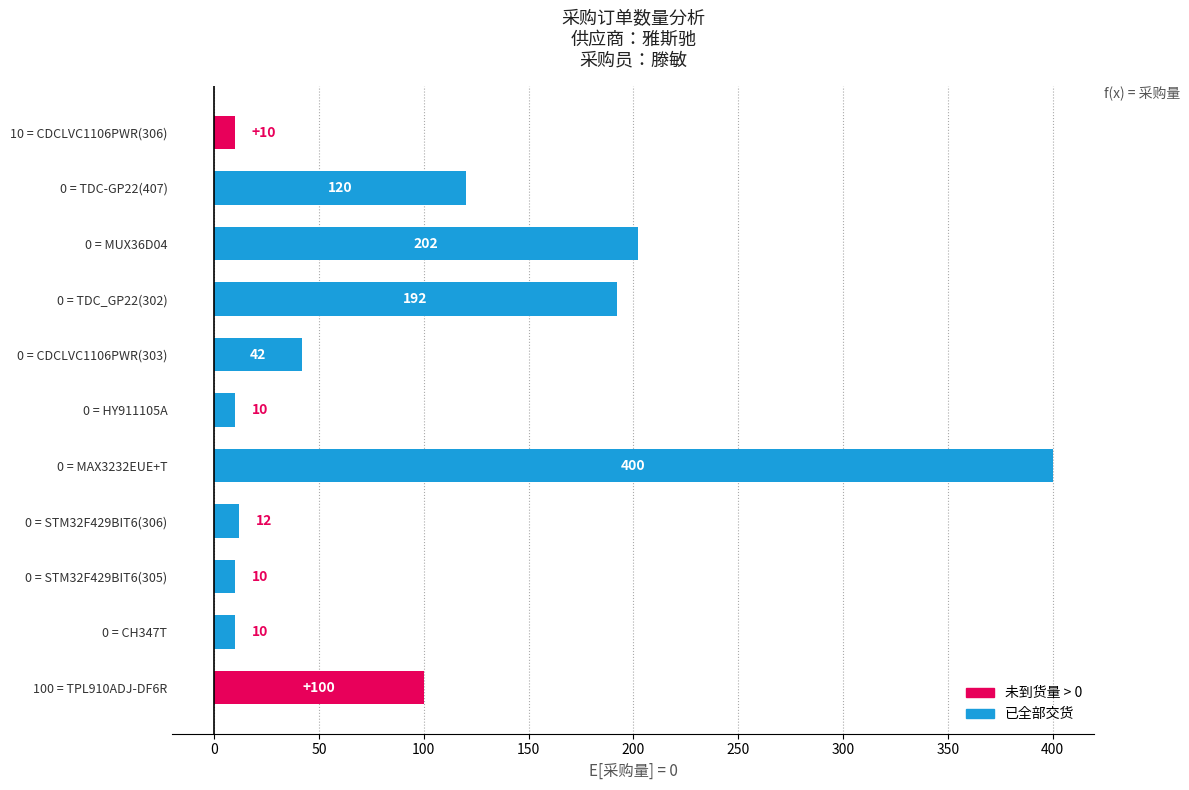

What is the change in value from 0 = MUX36D04 to 0 = TDC-GP22(407)?

-82